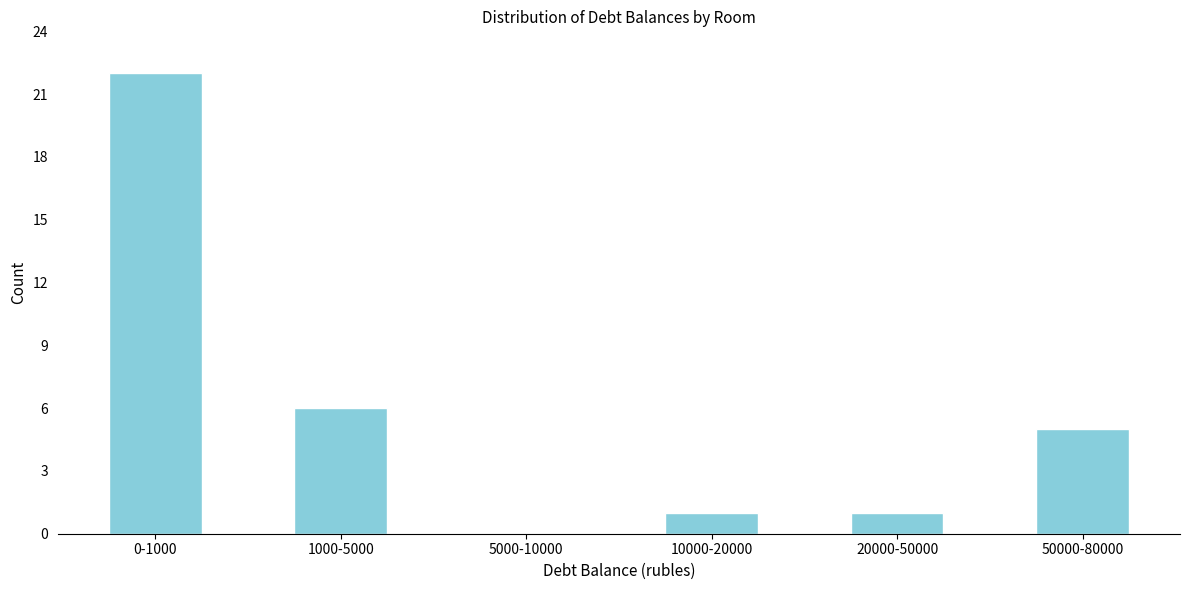

Reading left to right, list all the values displayed in this chart.

0-1000=22	1000-5000=6	5000-10000=0	10000-20000=1	20000-50000=1	50000-80000=5